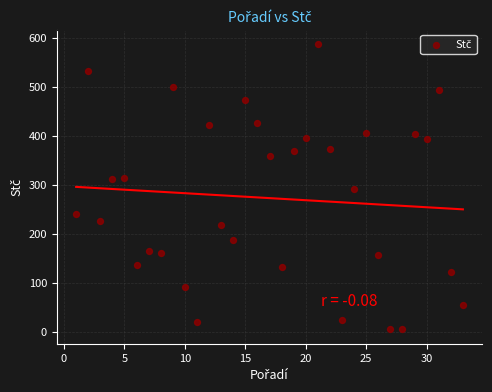

What is the range of Y values (max minus min)?

582